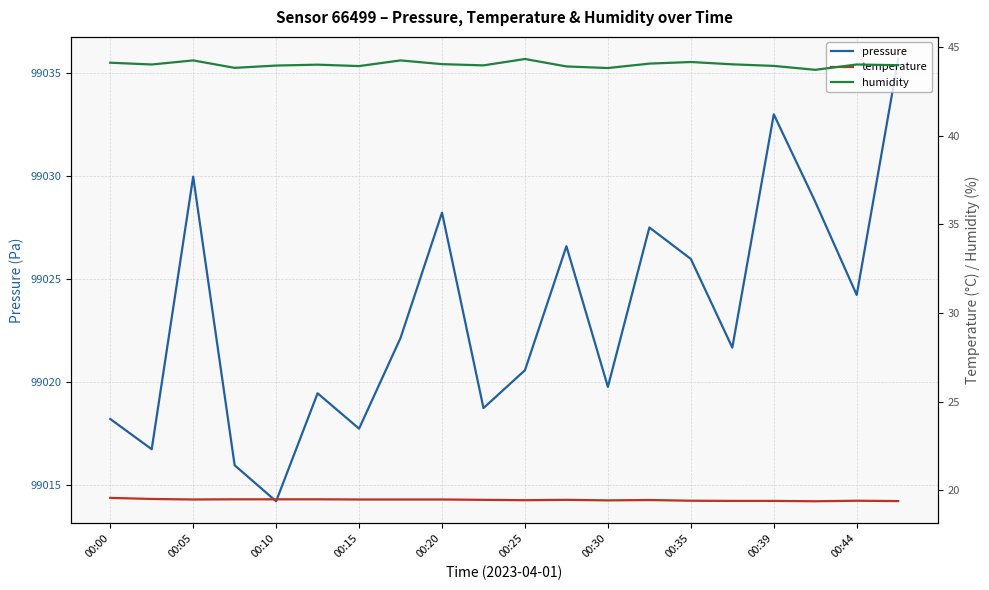

How many values in the humidity series are below 44?

9